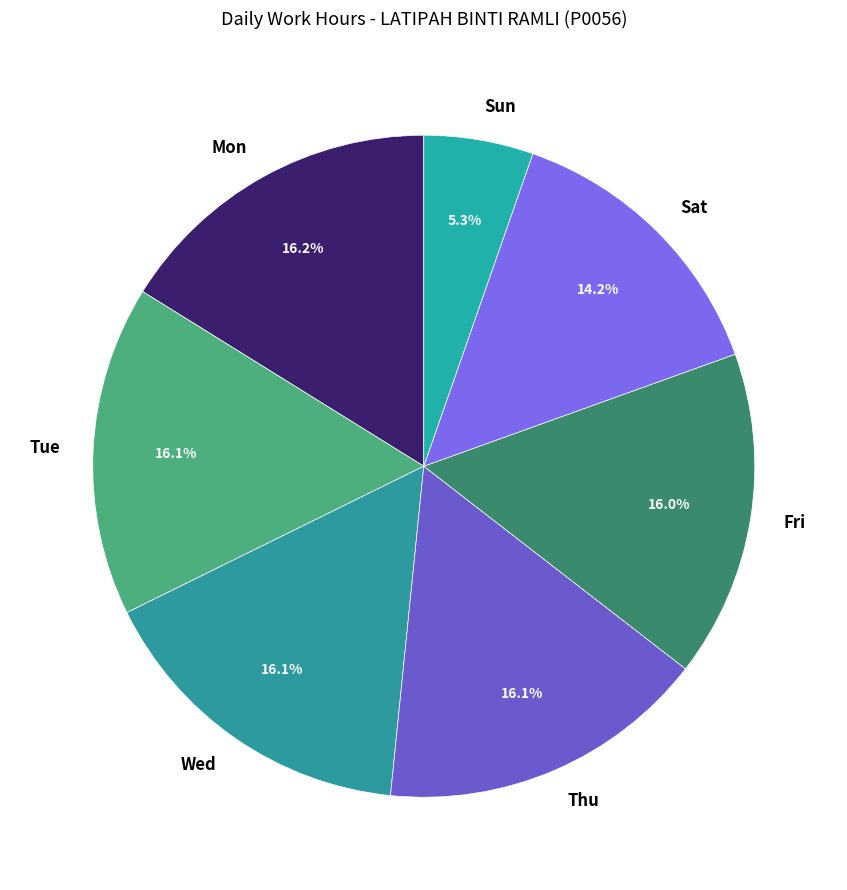

How much of the chart is everything except Tue?

83.9%